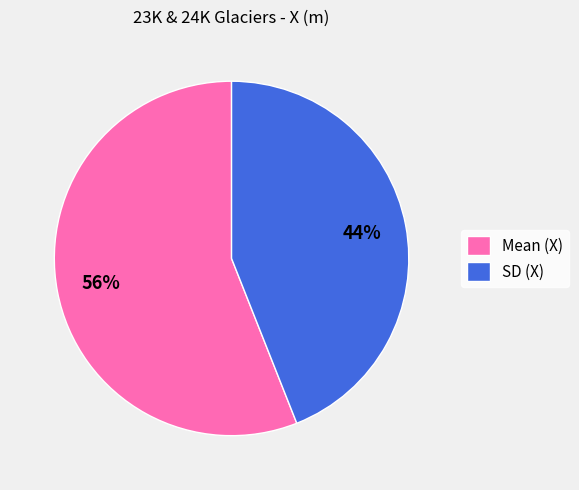

Combined, do Mean (X) and SD (X) account for over 50%?

Yes